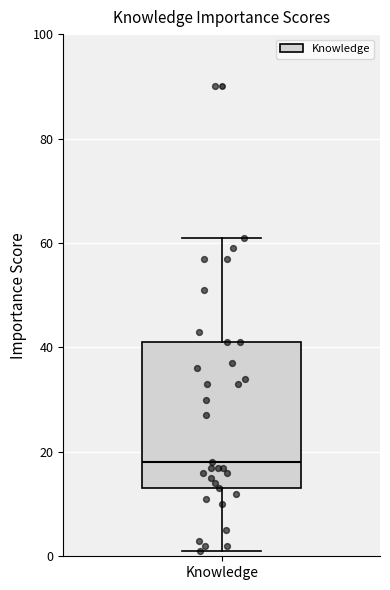

Where does the median line of the box for Knowledge sit on the y-axis? The values are not printed on the chart, so give them approximately, as read against the axis.

18